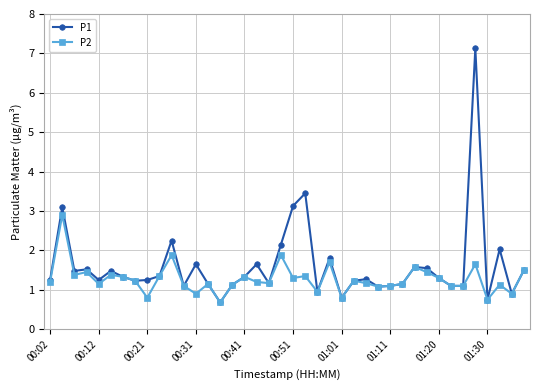

True or false: P2 has more than 2 points higher than both neighbors.

True